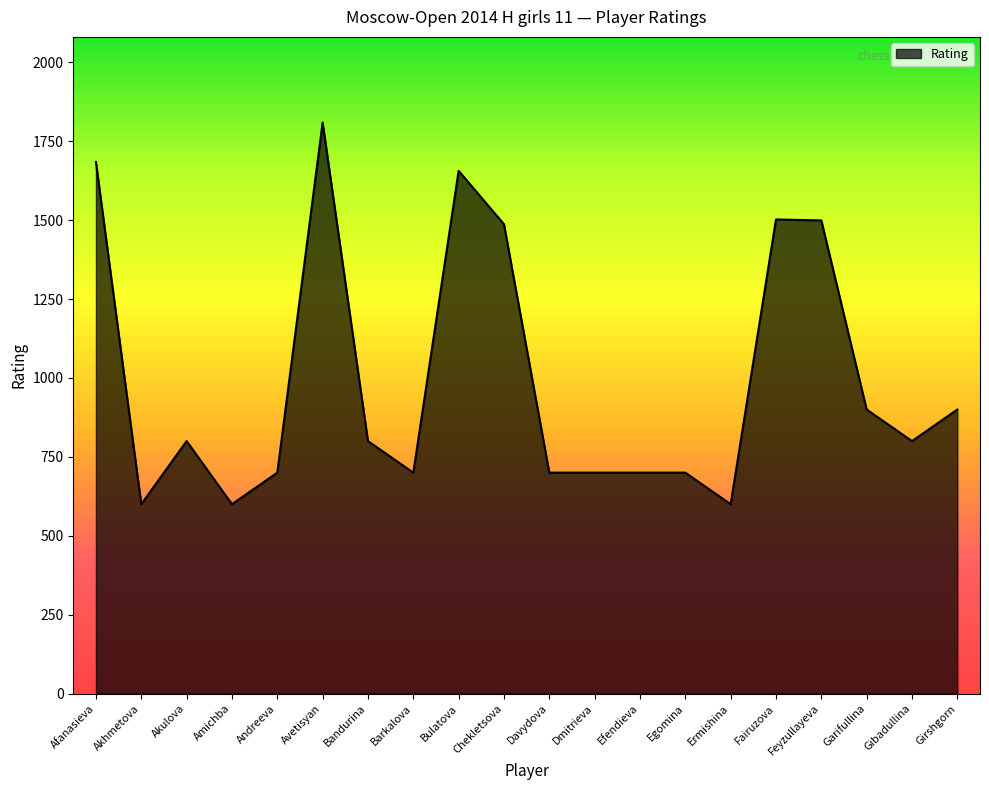

What position from the right is Dmitrieva?

9